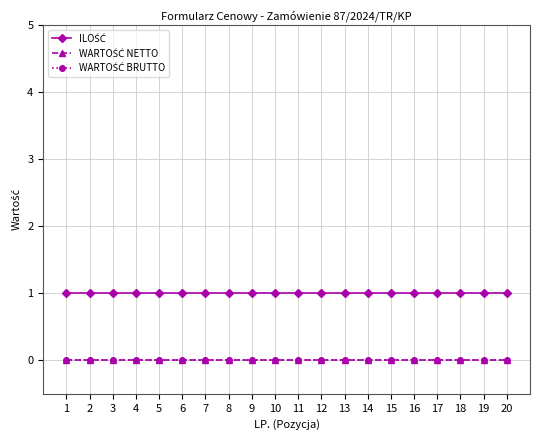

Is this an area chart (filled region under the line)?

No